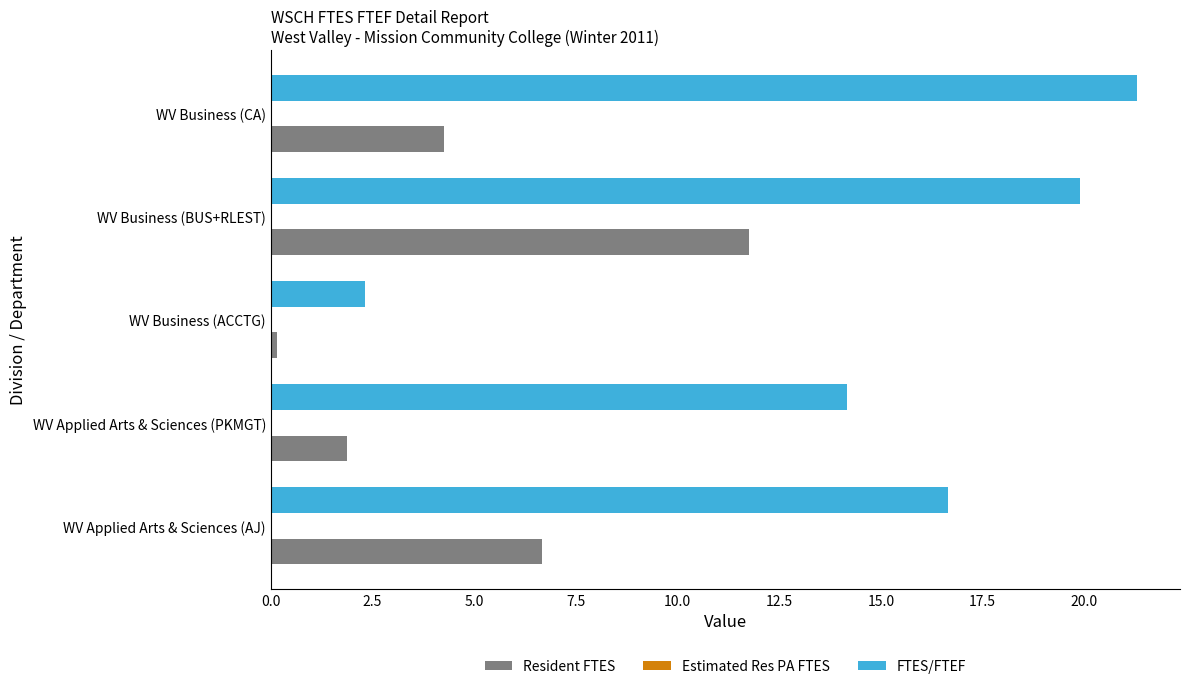

Is it true that Resident FTES equals 11.8 at WV Business (BUS+RLEST)?

True